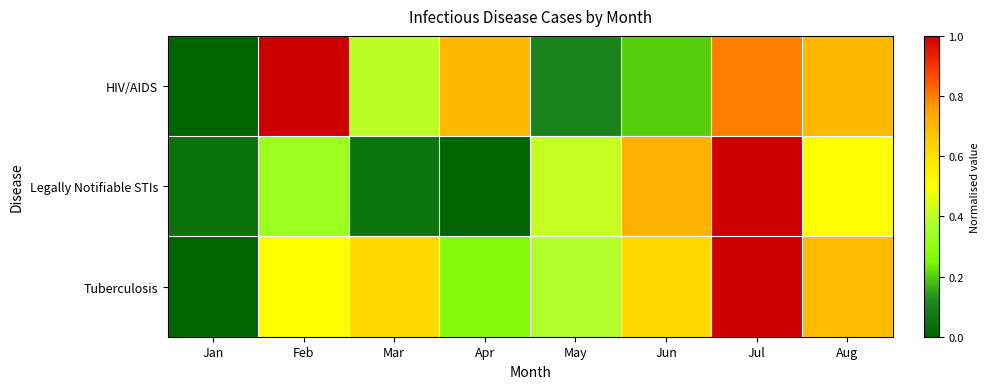

Between Jul and Mar, which is larger?

Jul